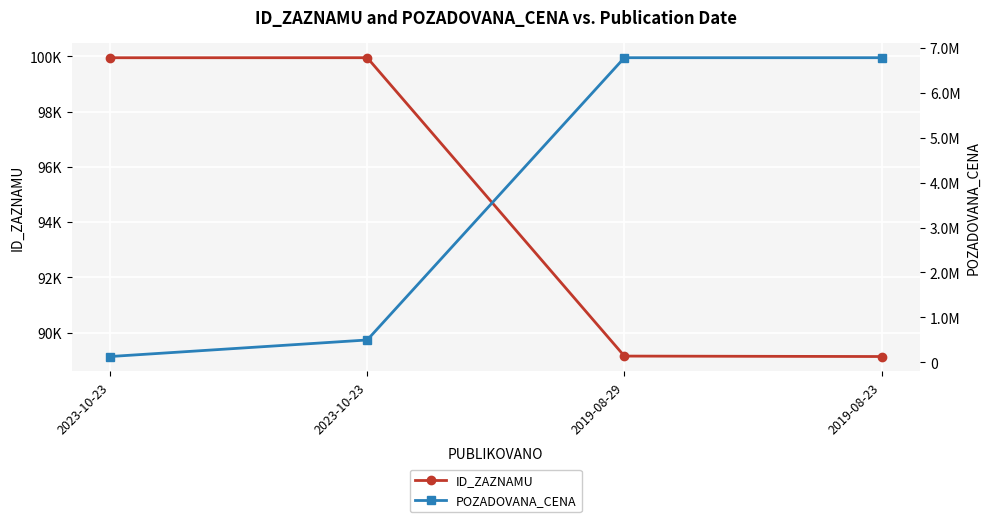

What is the highest value of the ID_ZAZNAMU series?

99954